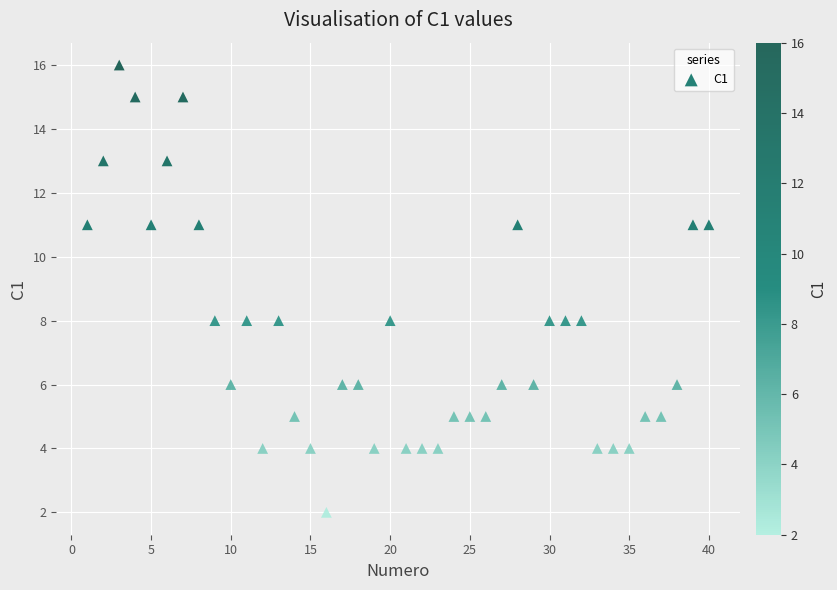

What is the range of Y values (max minus min)?

14